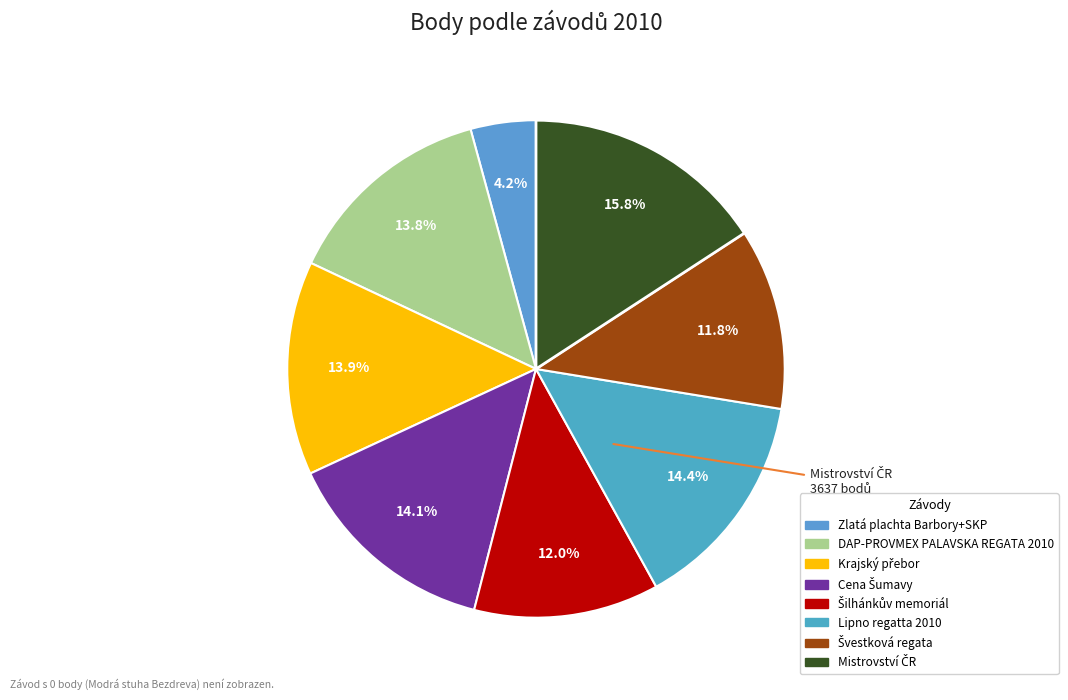

To the nearest percent, what is the average slice percentage?

12%